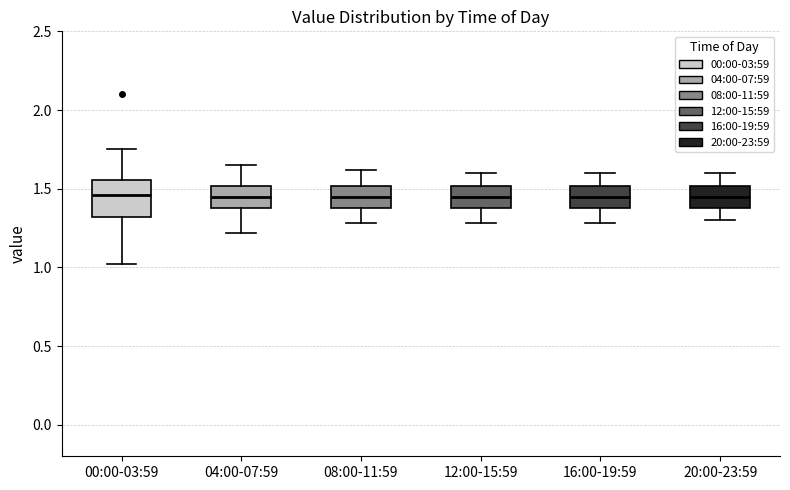

Where does the upper whisker of the box for 20:00-23:59 end on the y-axis? The values are not printed on the chart, so give them approximately, as read against the axis.

1.60